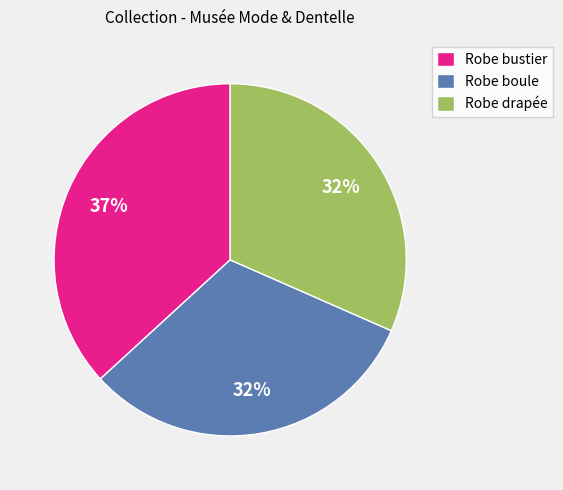

To the nearest percent, what percentage of the pie is Robe bustier?

37%